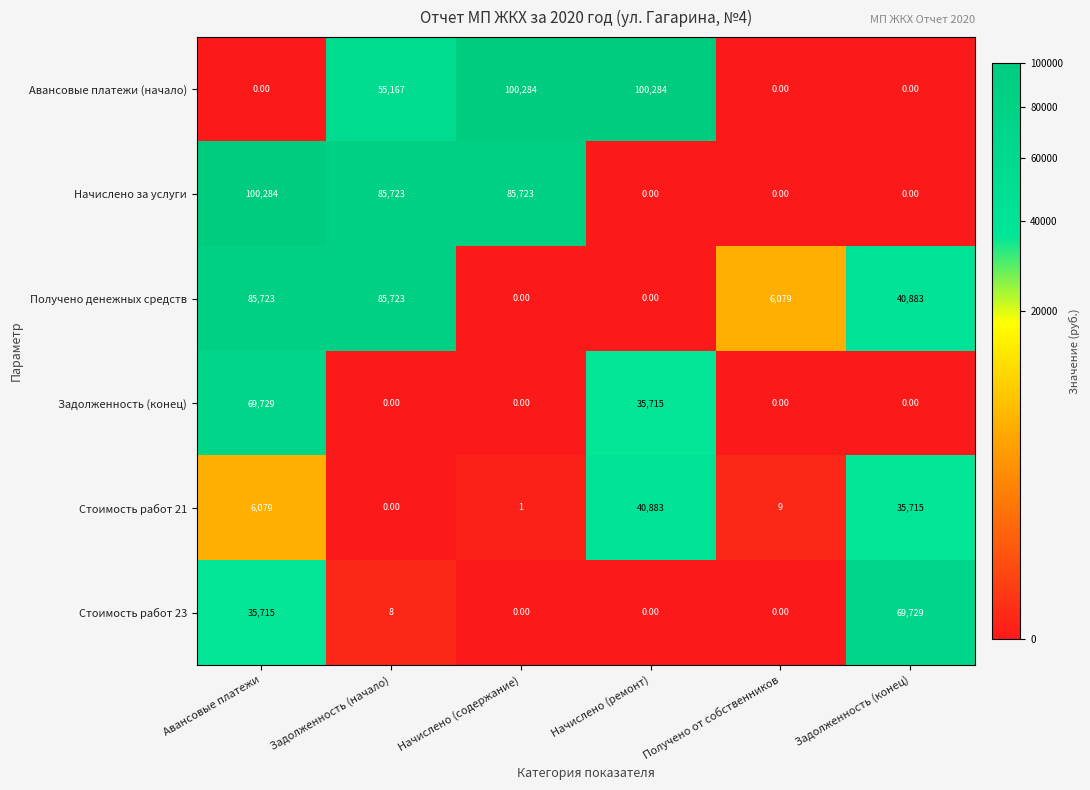

At Авансовые платежи, list the series in order from smallest to largest.

Авансовые платежи (начало), Стоимость работ 21, Стоимость работ 23, Задолженность (конец), Получено денежных средств, Начислено за услуги